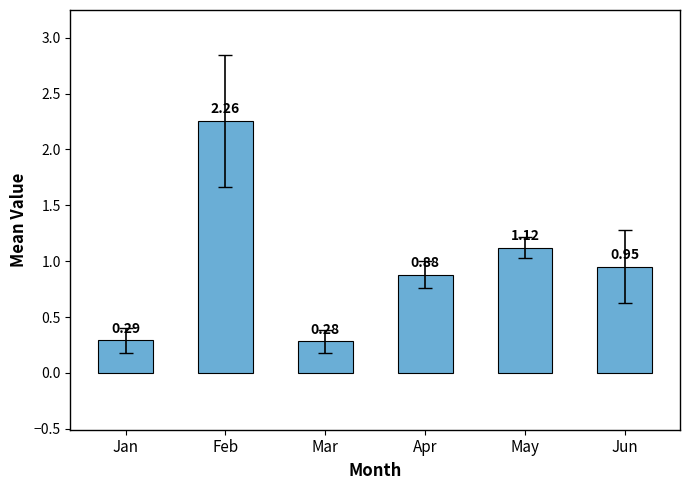

Are the bars grouped side by side (vs. stacked)?

No